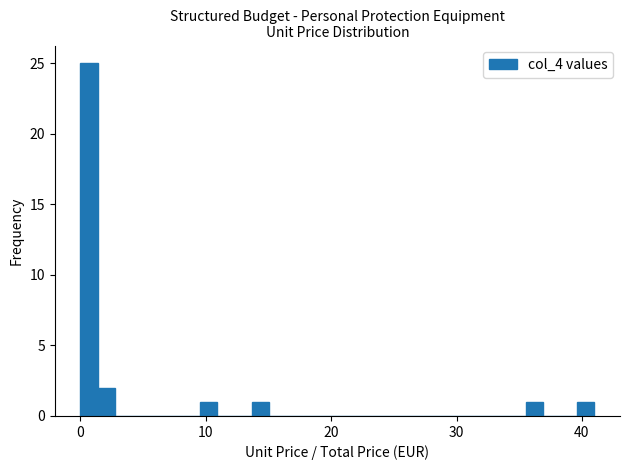

Read against the x-axis, roughly where is the centre of the tallest bar?

1